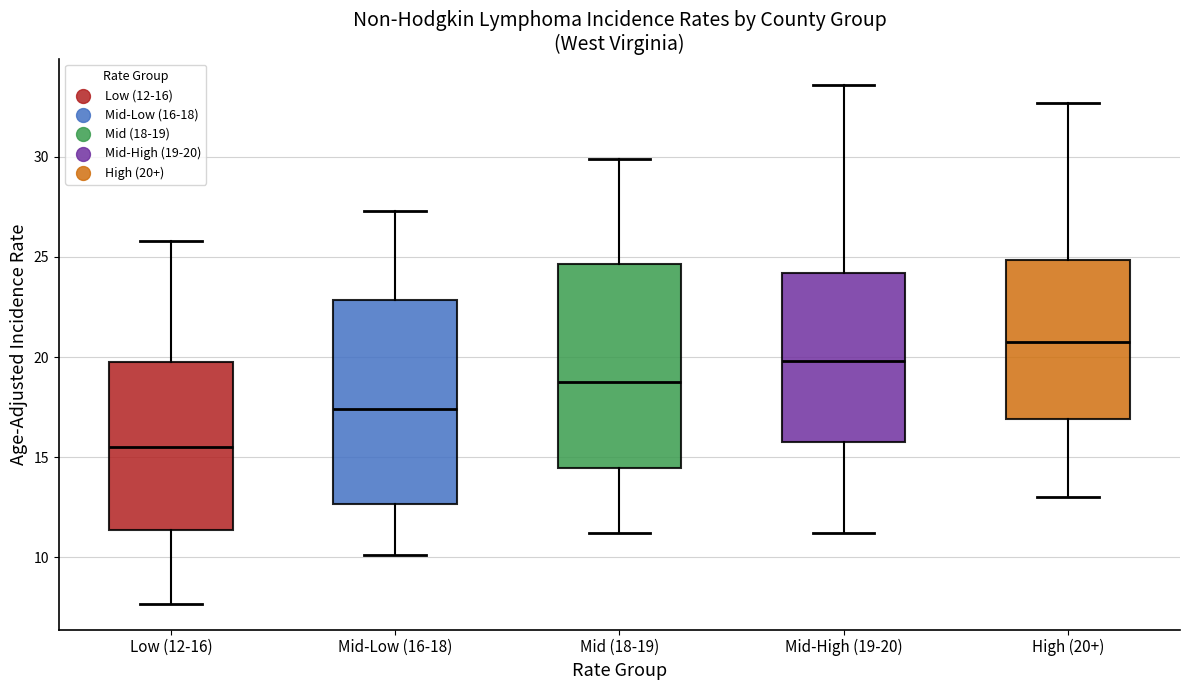

Which box has the highest median line?

High (20+)